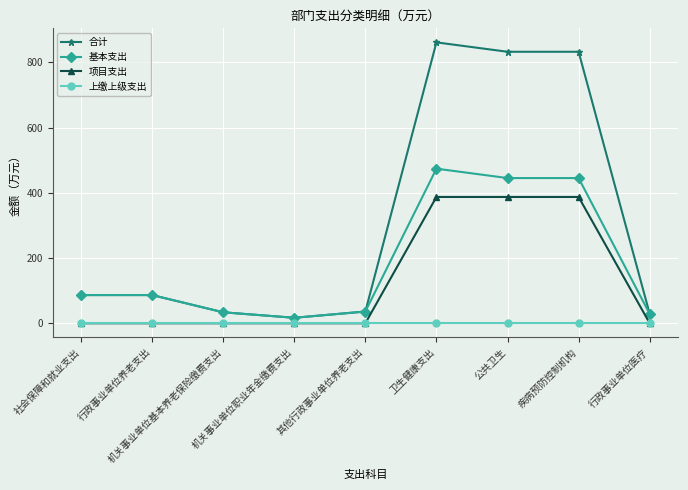

Which series has the widest spread of values?

合计